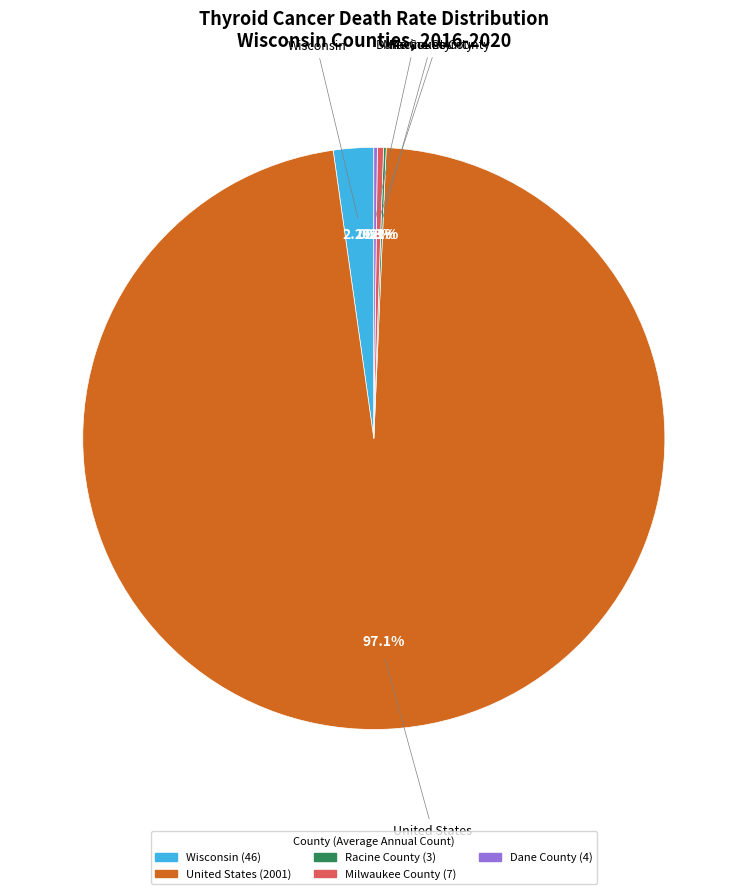

What is the ratio of the value at Wisconsin to the value at Milwaukee County?

6.6